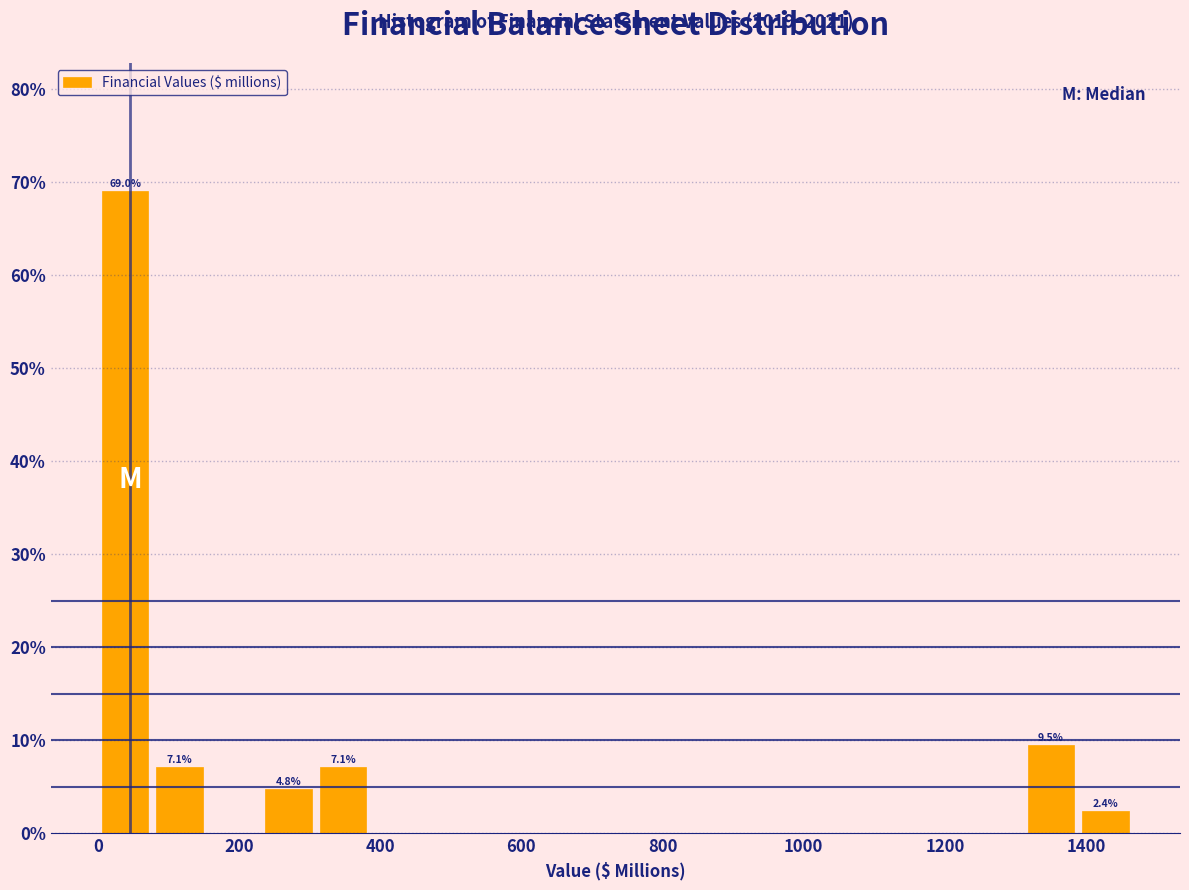

Read against the x-axis, roughly where is the centre of the tallest bar?

40